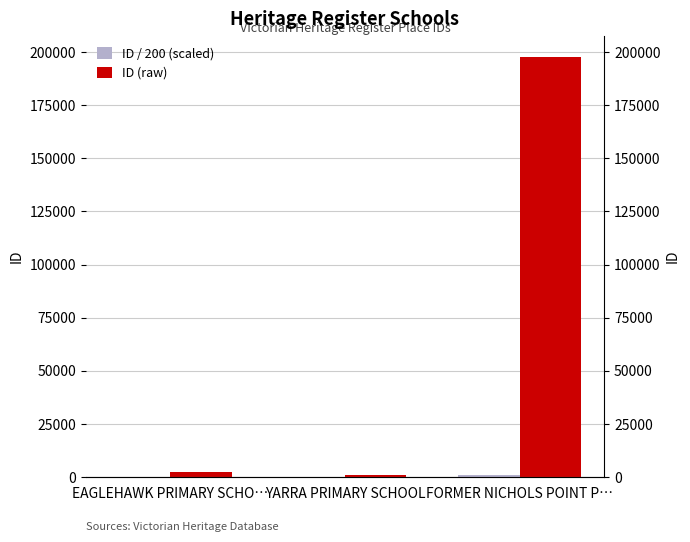

What is the minimum value shown in the chart?

4.9